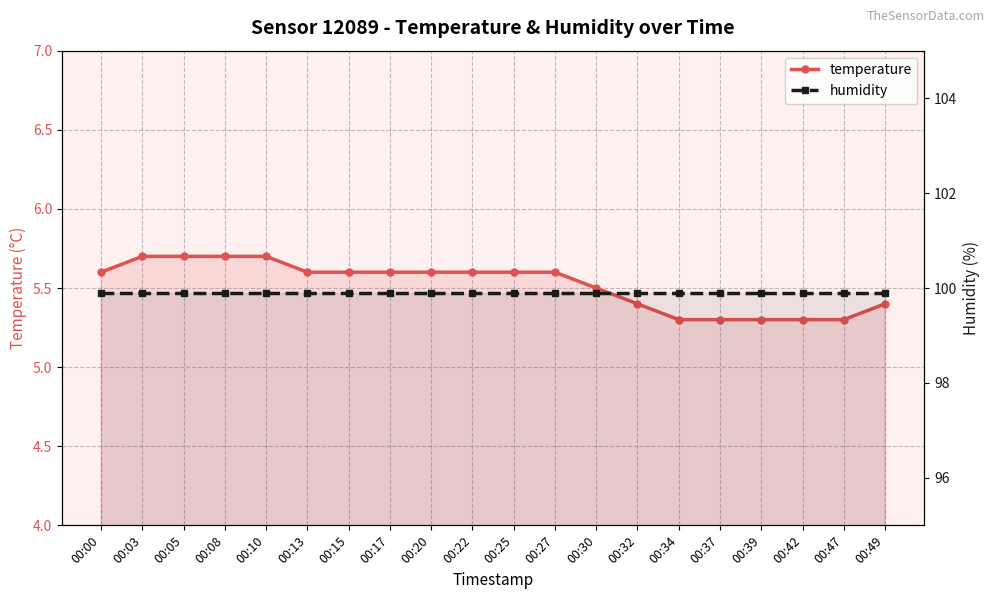

What is the sum of all temperature values?

110.4